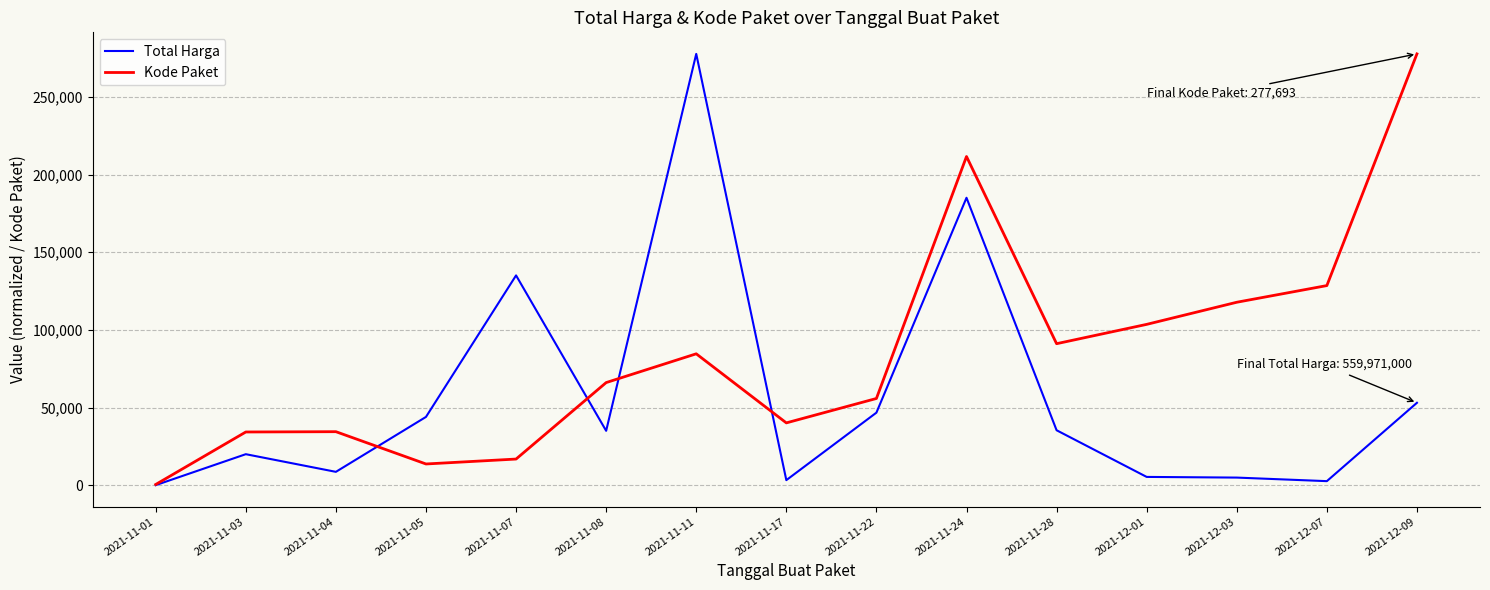

The value of Total Harga at 2021-12-01 is 5319.1. True or false?

True